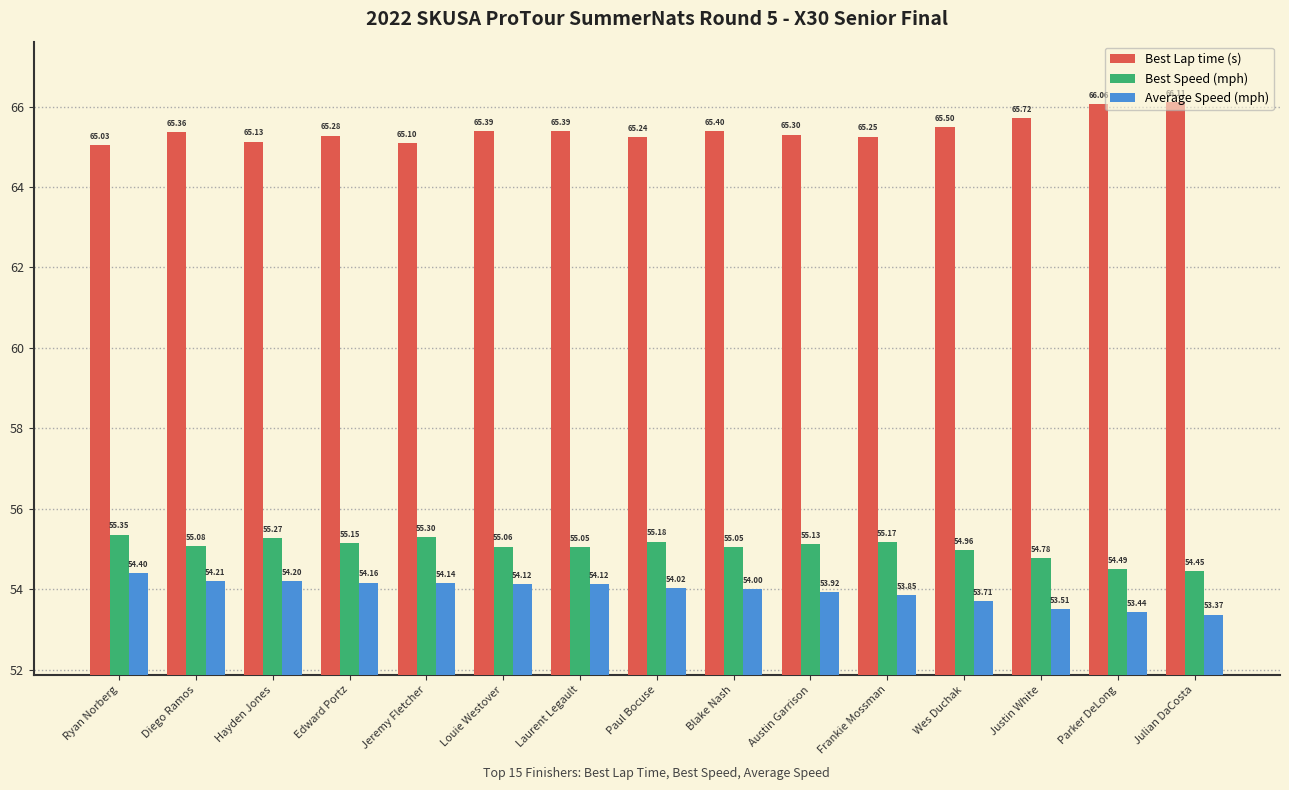

Count the number of data series in this chart.

3